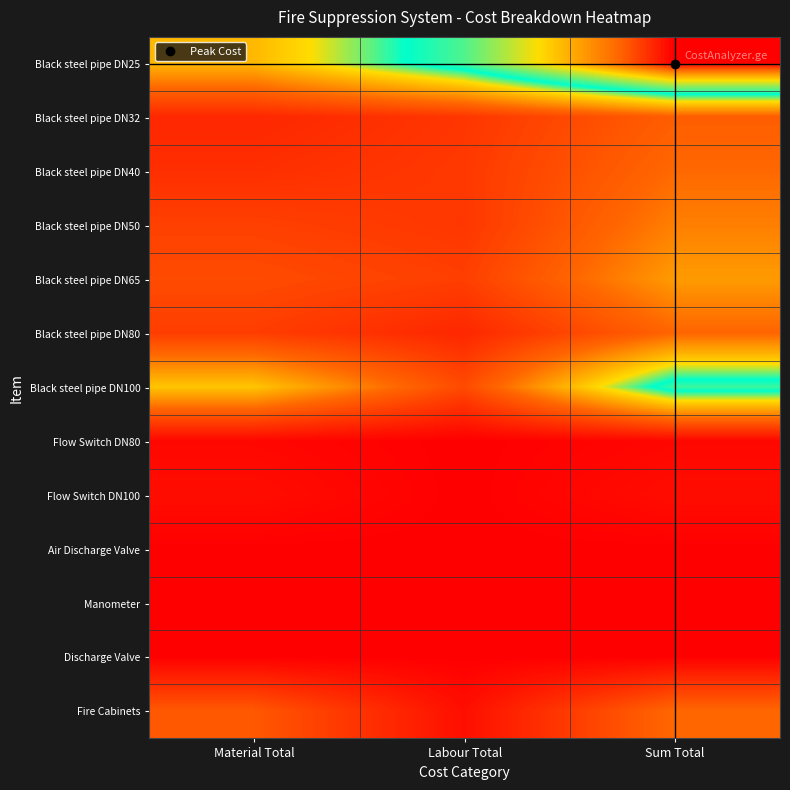

Reading right to left, list all the values displayed in this chart.

Black steel pipe DN25: Sum Total=8170.5	Labour Total=4989.6	Material Total=3180.9
Black steel pipe DN32: Sum Total=1882.3	Labour Total=1091.2	Material Total=791.1
Black steel pipe DN40: Sum Total=2088.7	Labour Total=1144.0	Material Total=944.7
Black steel pipe DN50: Sum Total=2402.8	Labour Total=1108.8	Material Total=1294.0
Black steel pipe DN65: Sum Total=2777.6	Labour Total=1265.0	Material Total=1512.6
Black steel pipe DN80: Sum Total=2028.8	Labour Total=792.0	Material Total=1236.8
Black steel pipe DN100: Sum Total=4864.0	Labour Total=1496.0	Material Total=3368.0
Flow Switch DN80: Sum Total=150.0	Labour Total=0.0	Material Total=150.0
Flow Switch DN100: Sum Total=270.0	Labour Total=0.0	Material Total=270.0
Air Discharge Valve: Sum Total=12.0	Labour Total=0.0	Material Total=12.0
Manometer: Sum Total=8.0	Labour Total=0.0	Material Total=8.0
Discharge Valve: Sum Total=28.0	Labour Total=0.0	Material Total=28.0
Fire Cabinets: Sum Total=2070.0	Labour Total=300.0	Material Total=1770.0